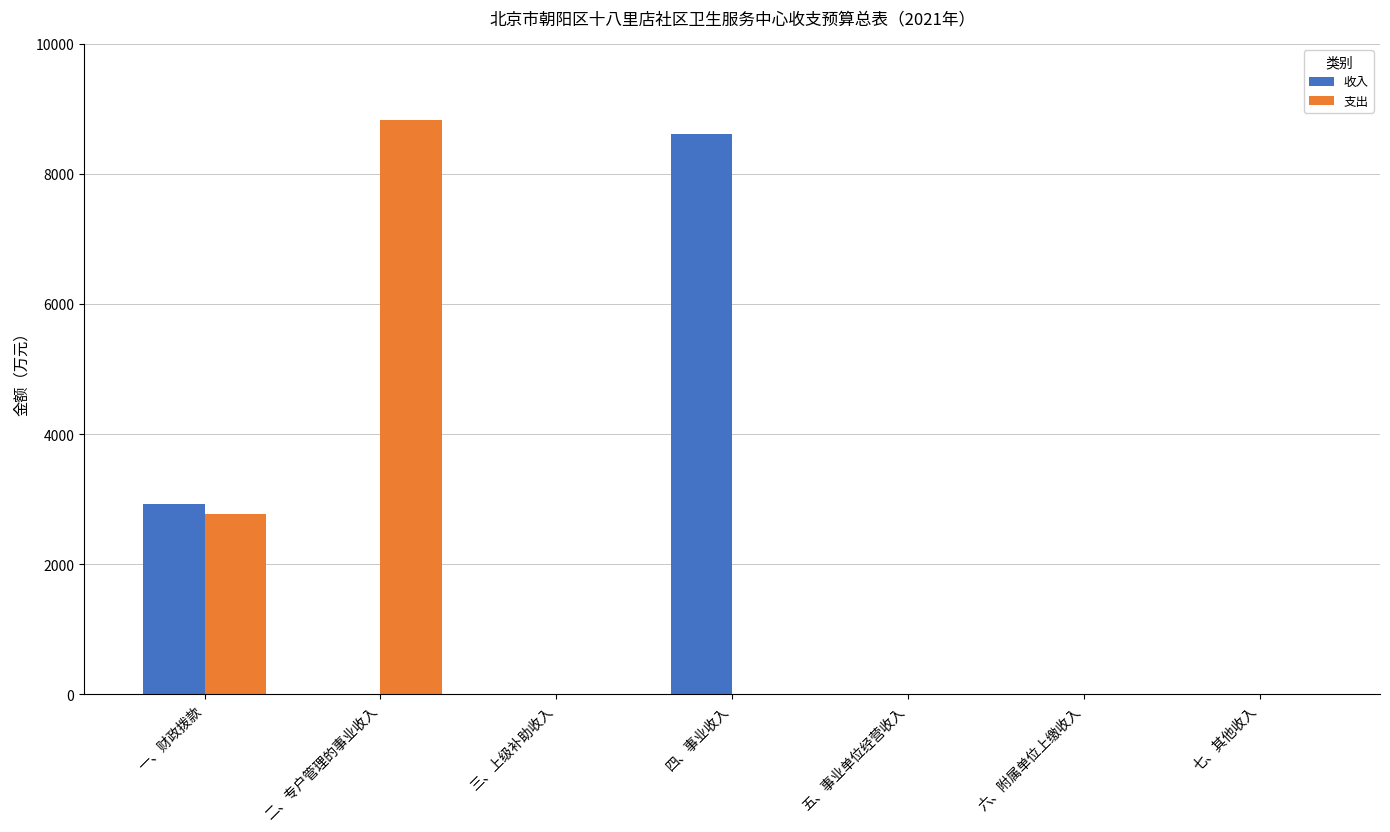

At which category is the sum across all series the highest?

二、专户管理的事业收入